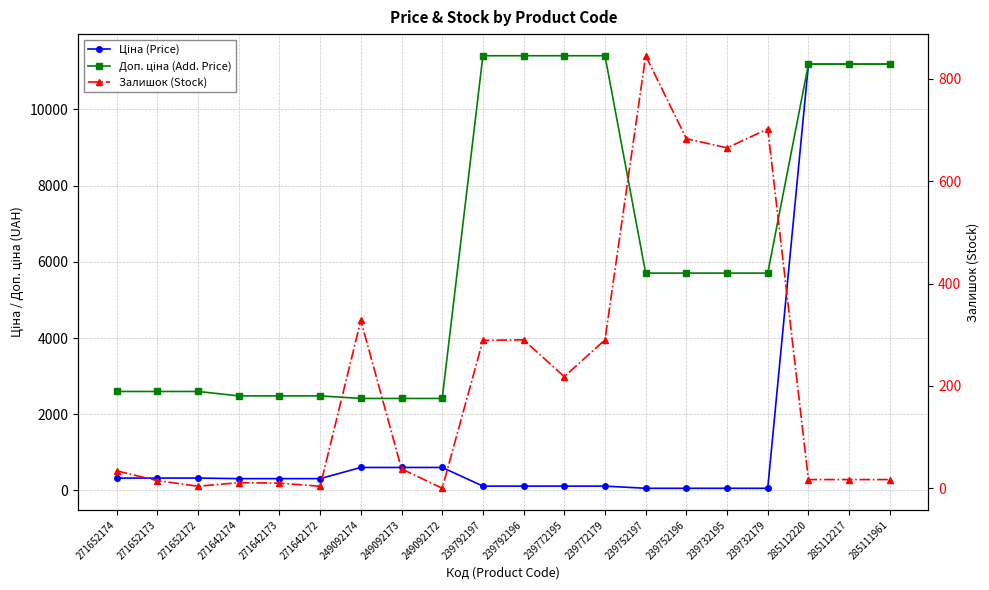

True or false: Залишок (Stock) has more than 2 interior local peaks.

True